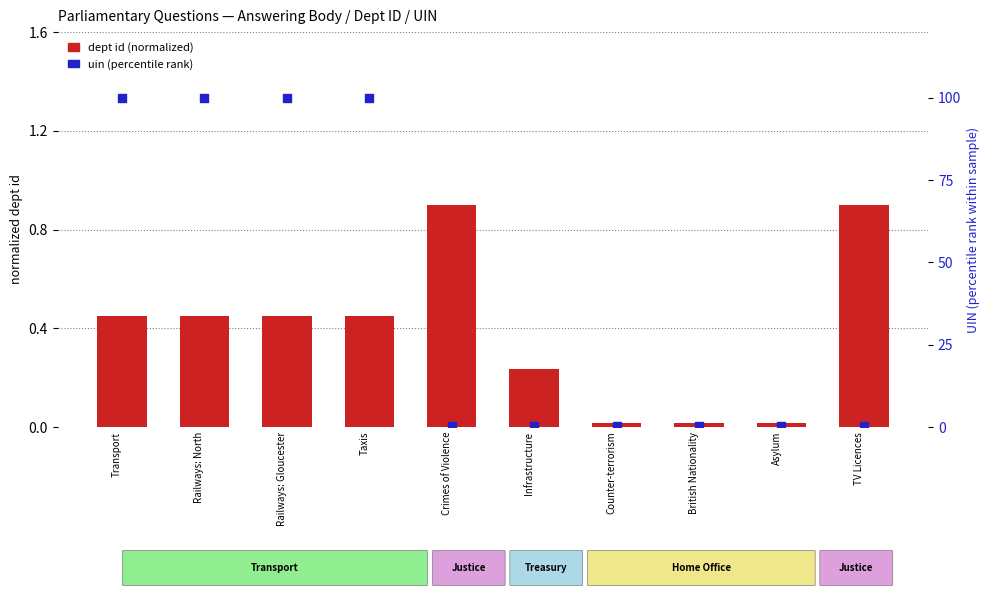

Is the value of dept id (normalized) at Asylum greater than the value of uin (percentile rank) at Transport?

No